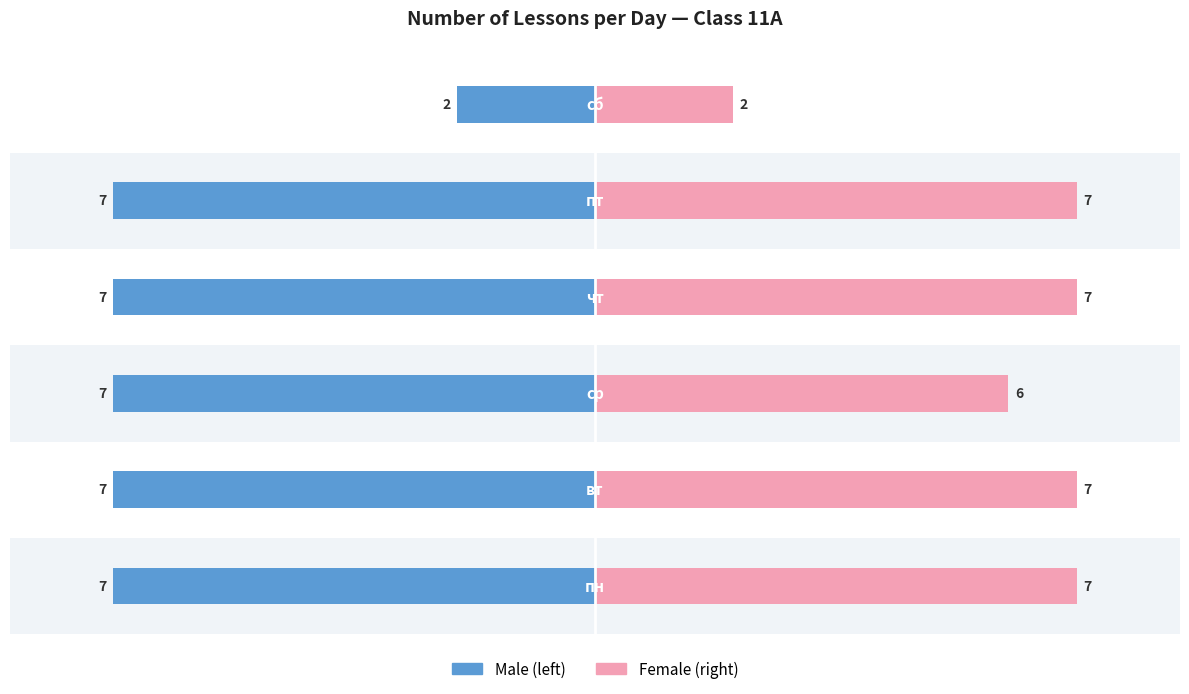

Reading left to right, transcribe all the data shown in this chart.

Male: −10=-7	−8=-7	−6=-7	−4=-7	−2=-7	0=-2
Female: −10=7	−8=7	−6=6	−4=7	−2=7	0=2